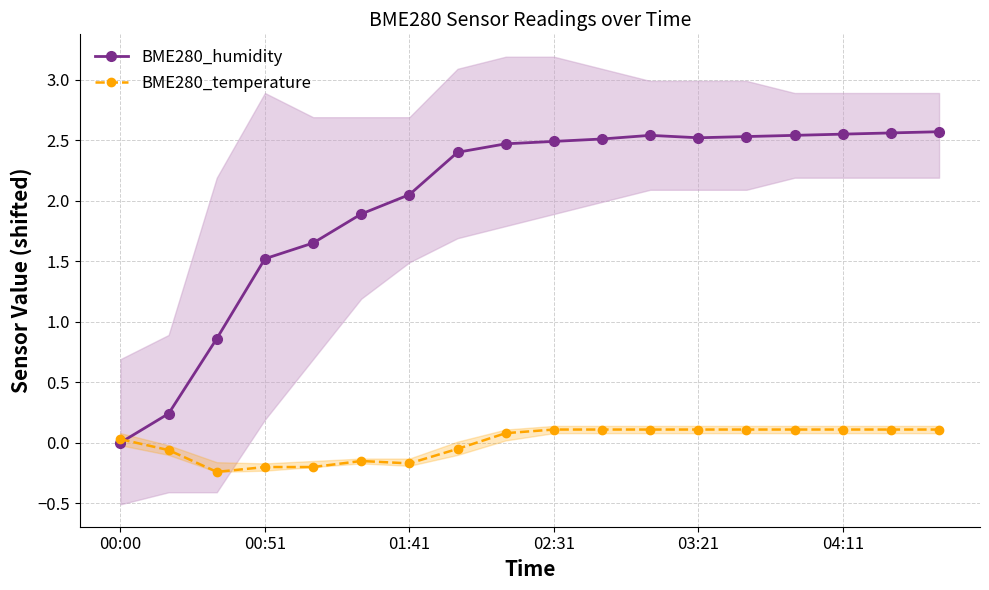

What is the greatest value displayed?

2.6